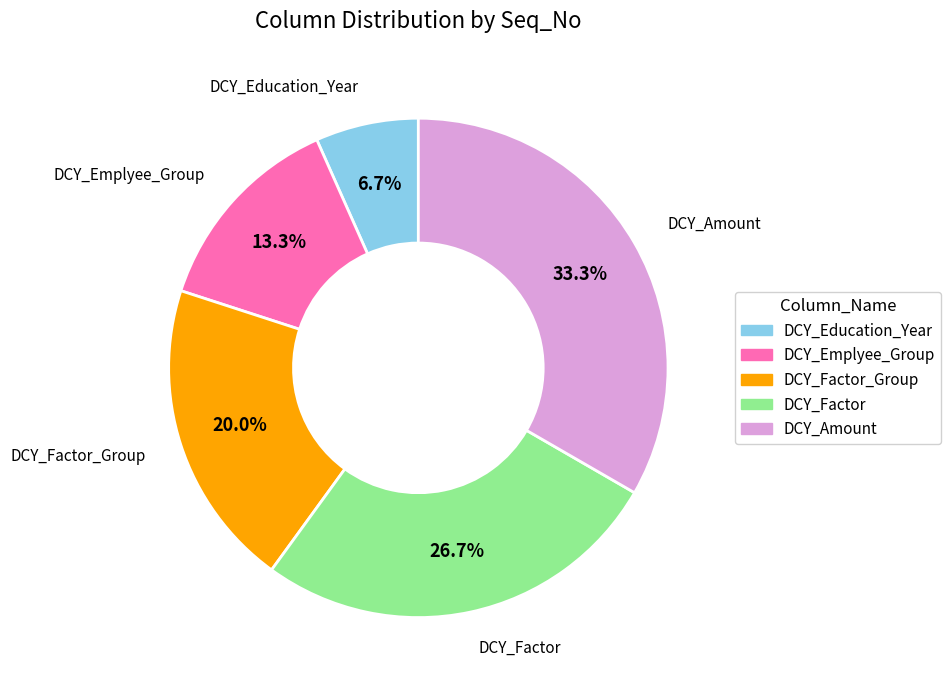

Is there any slice that represents more than half of the pie?

No